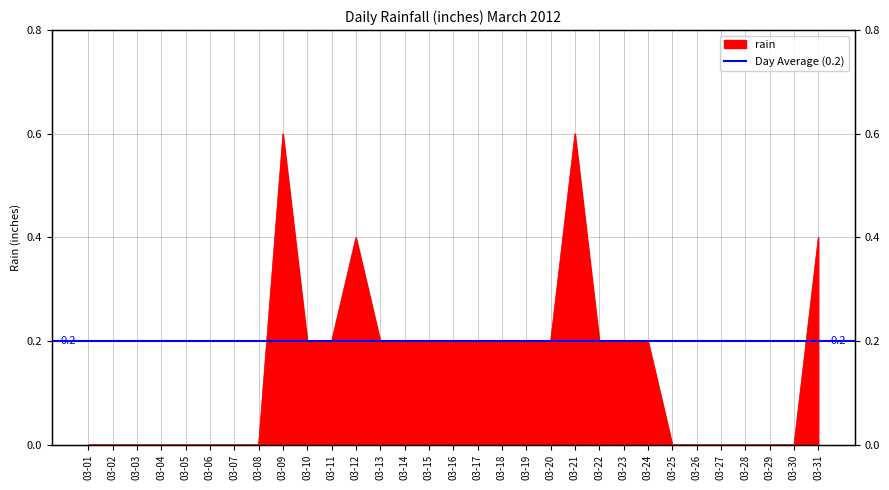

Between 03-27 and 03-12, which is larger?

03-12